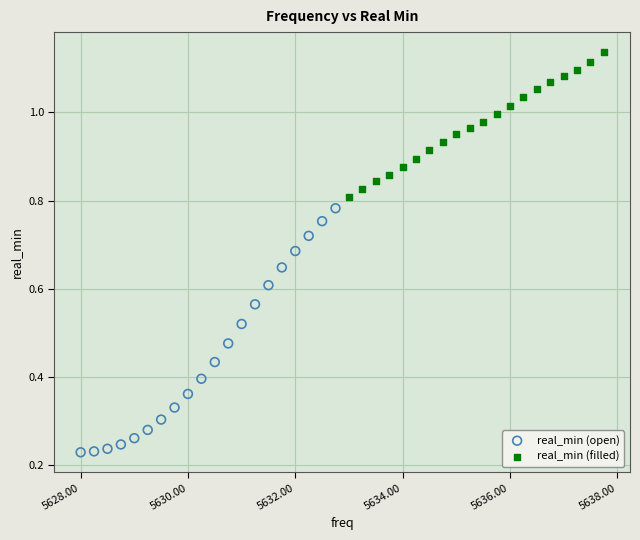

Which series contains the lowest Y value?

real_min (open)